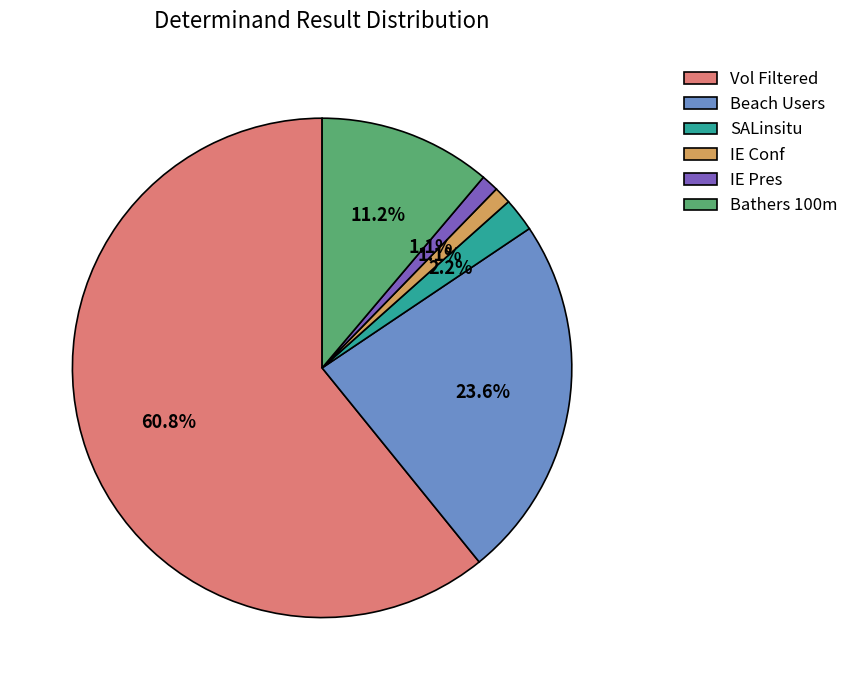

Which slice is the largest?

Vol Filtered